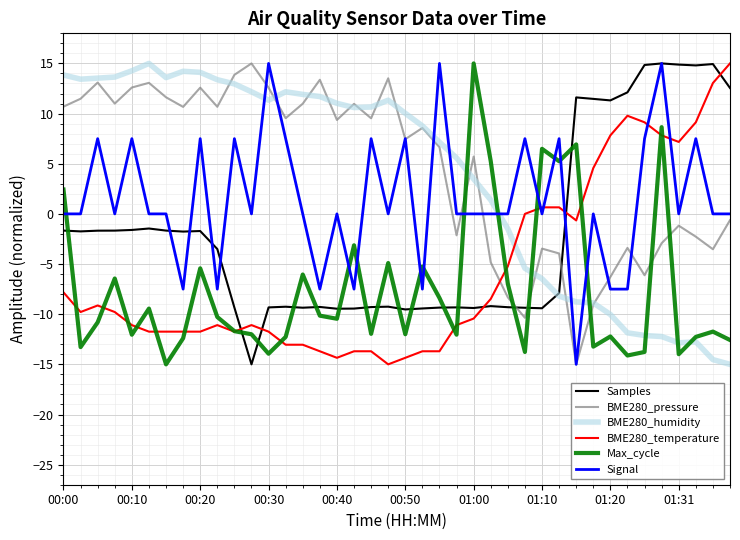

How many intersections are there between BME280_humidity and BME280_temperature?

1